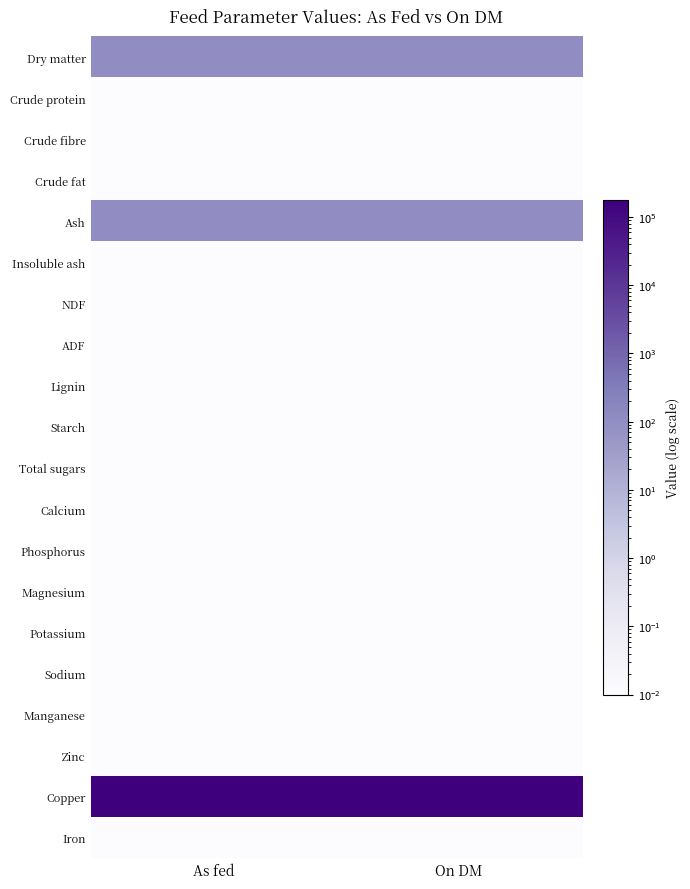

How many distinct data groups are displayed?

20